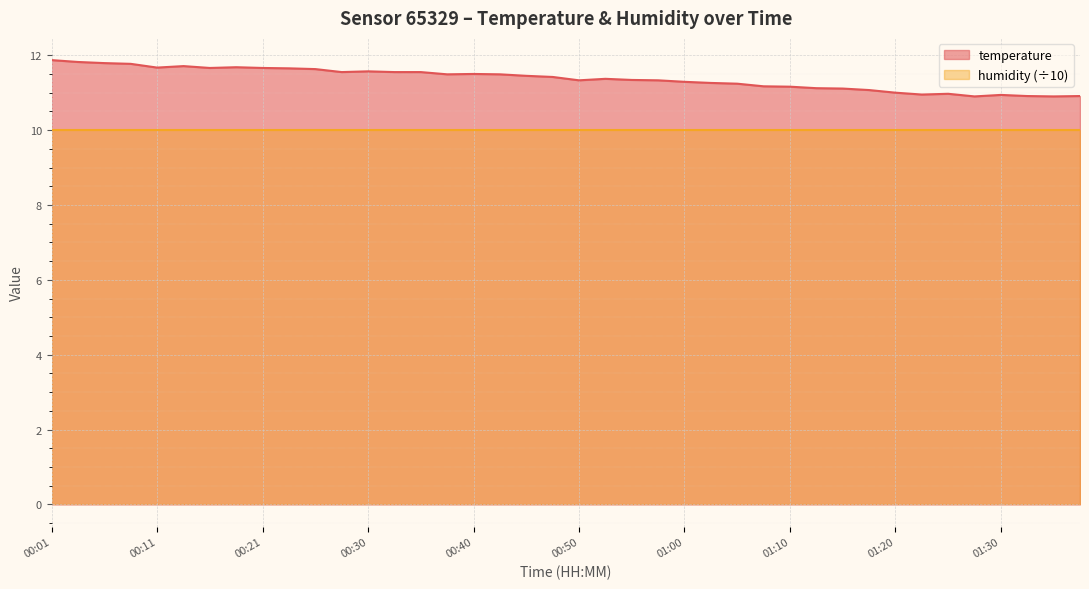

How many lines are shown in the chart?

2